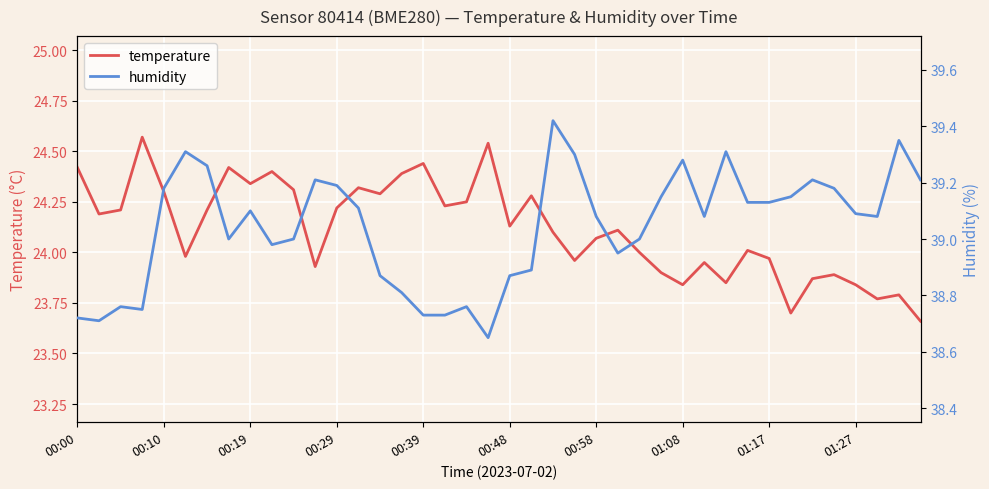

True or false: temperature and humidity intersect in this chart.

False